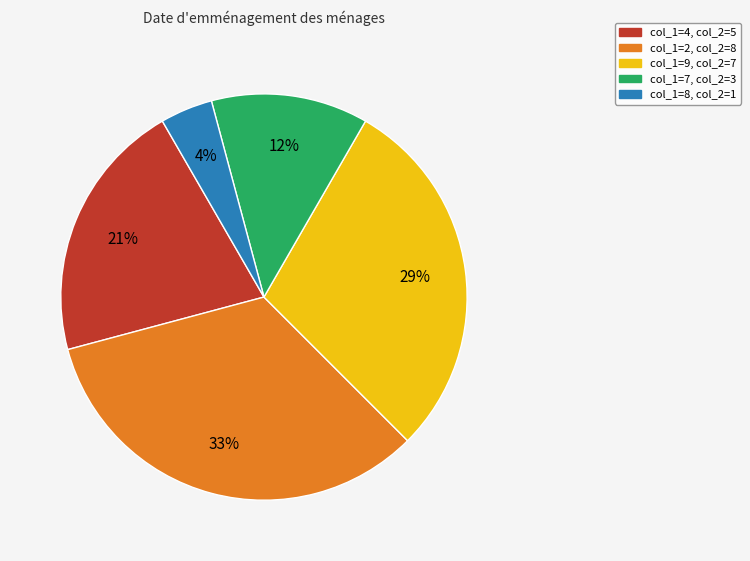

How many slices are in this pie chart?

5